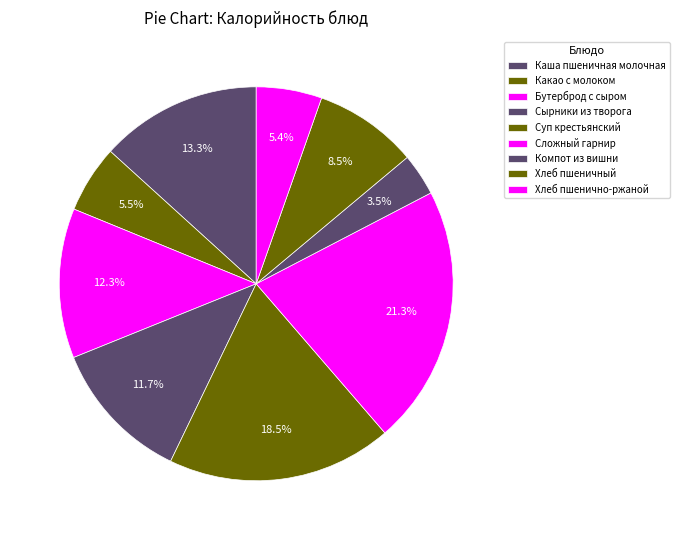

Which category has the biggest portion of the pie?

Сложный гарнир